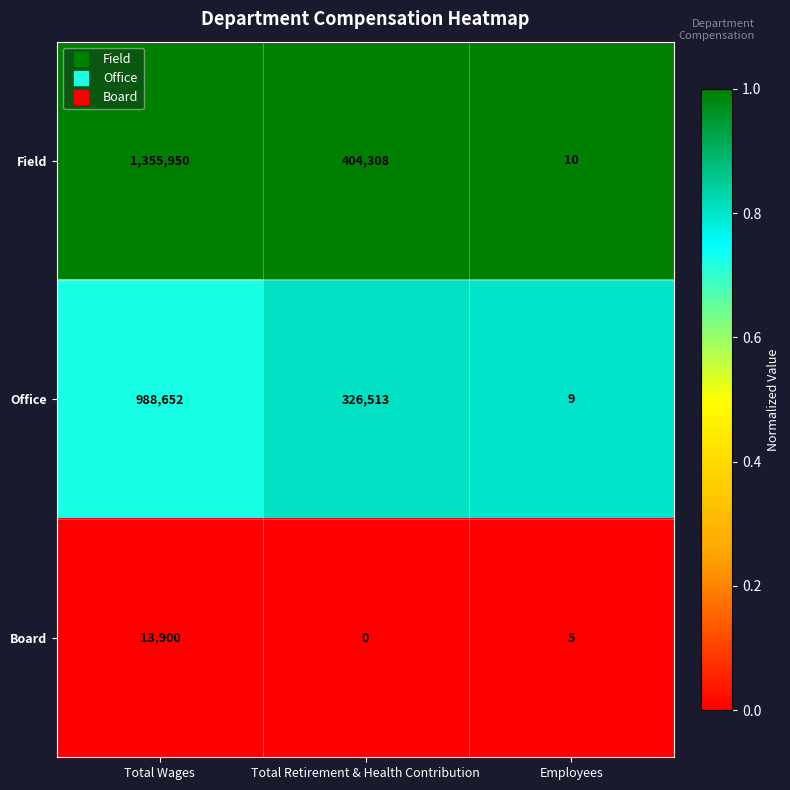

True or false: Field has a value of 404308 at Total Retirement & Health Contribution.

True